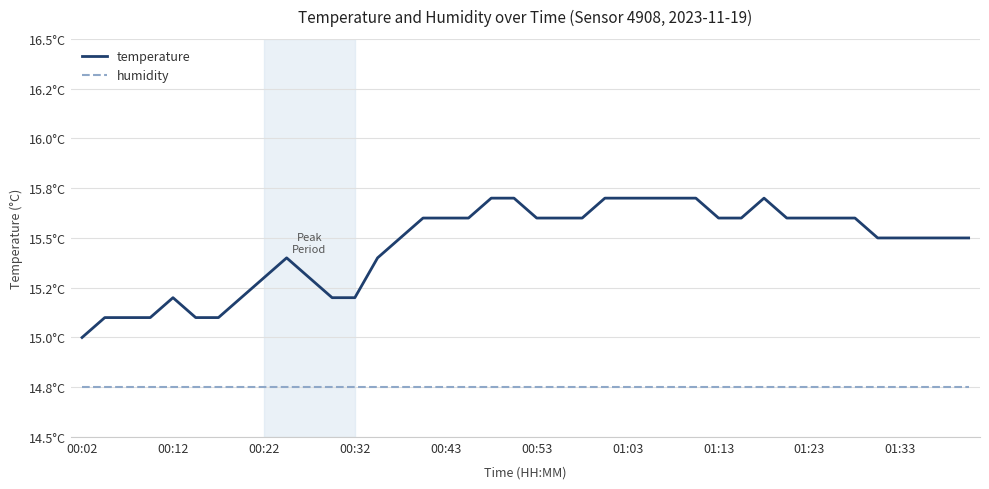

What is the highest value of the humidity series?

14.8